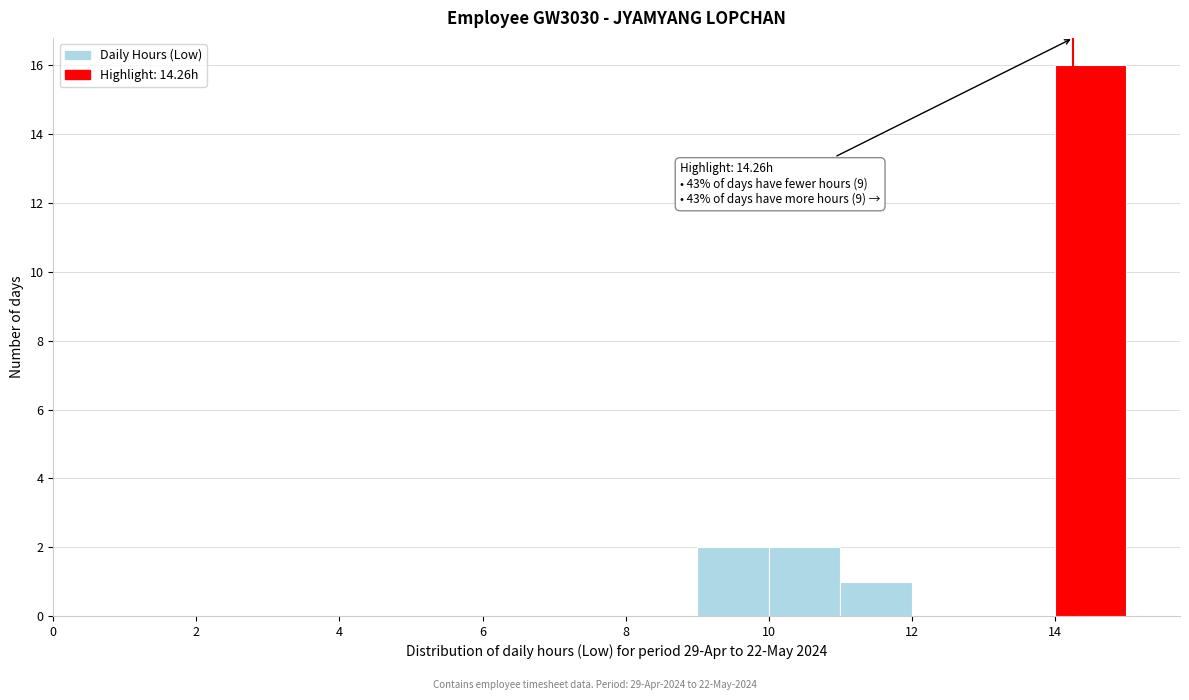

Over which range of the x-axis is the bar tallest?

14 to 15